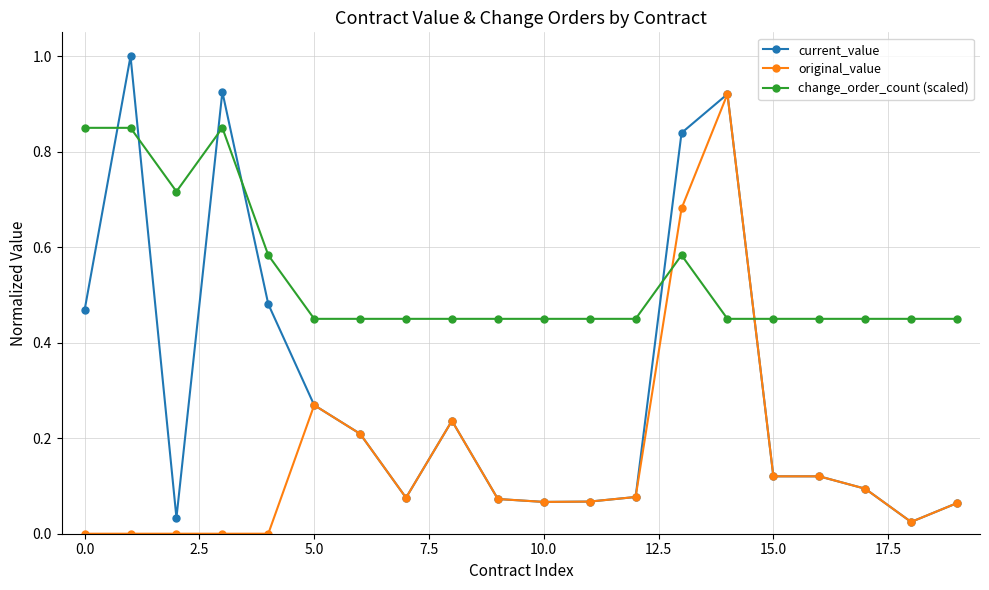

Which series has the largest total across all categories?

change_order_count (scaled)